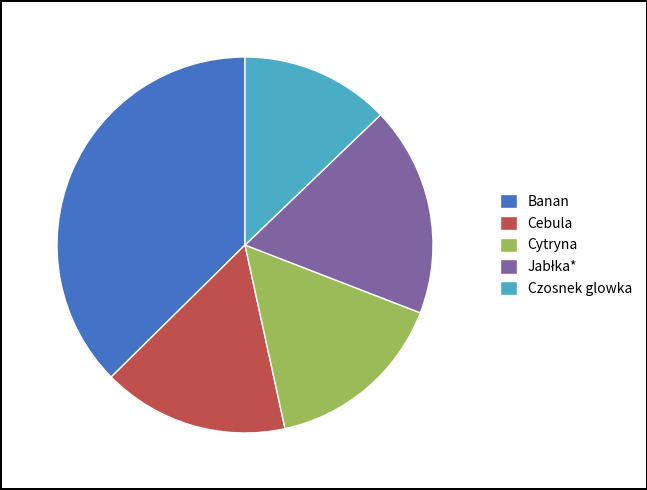

Count the number of slices in the pie.

5